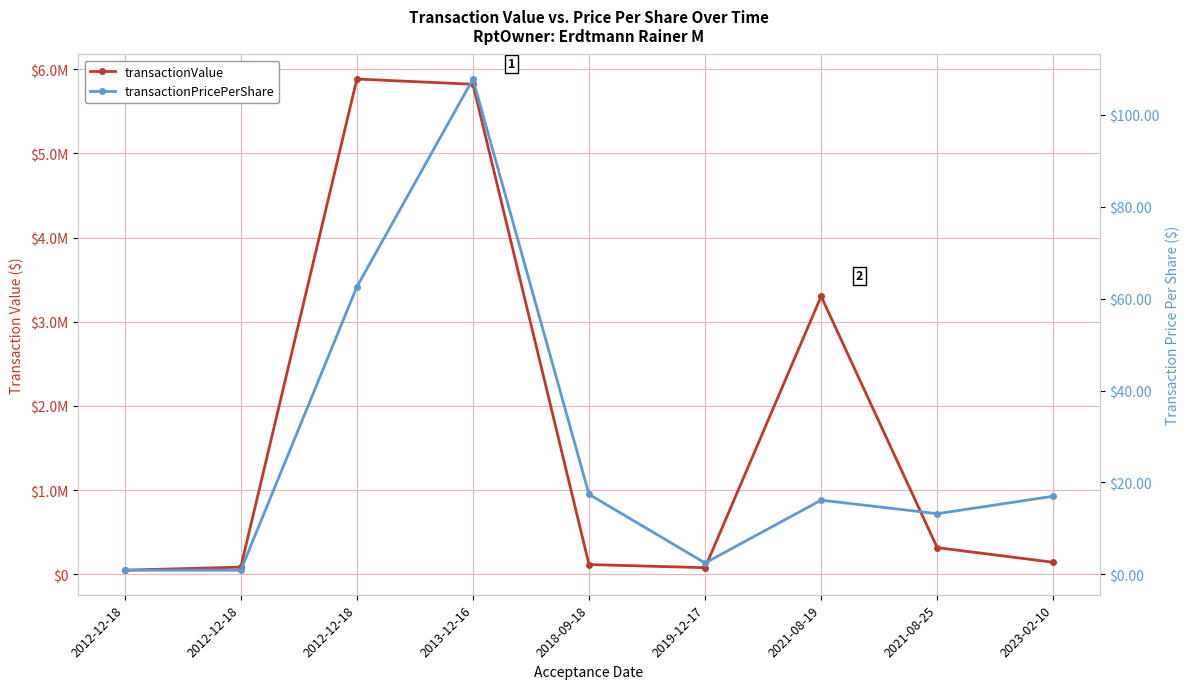

Rank the series by their average value, from lowest to highest.

transactionPricePerShare, transactionValue